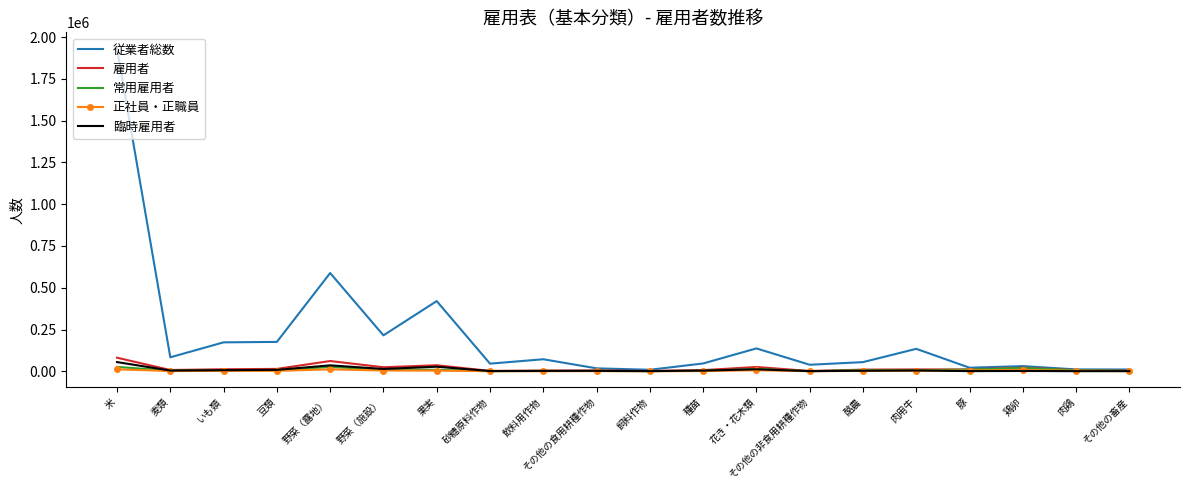

In 従業者総数, how many points are lower than both neighbors (excluding endpoints)?

6